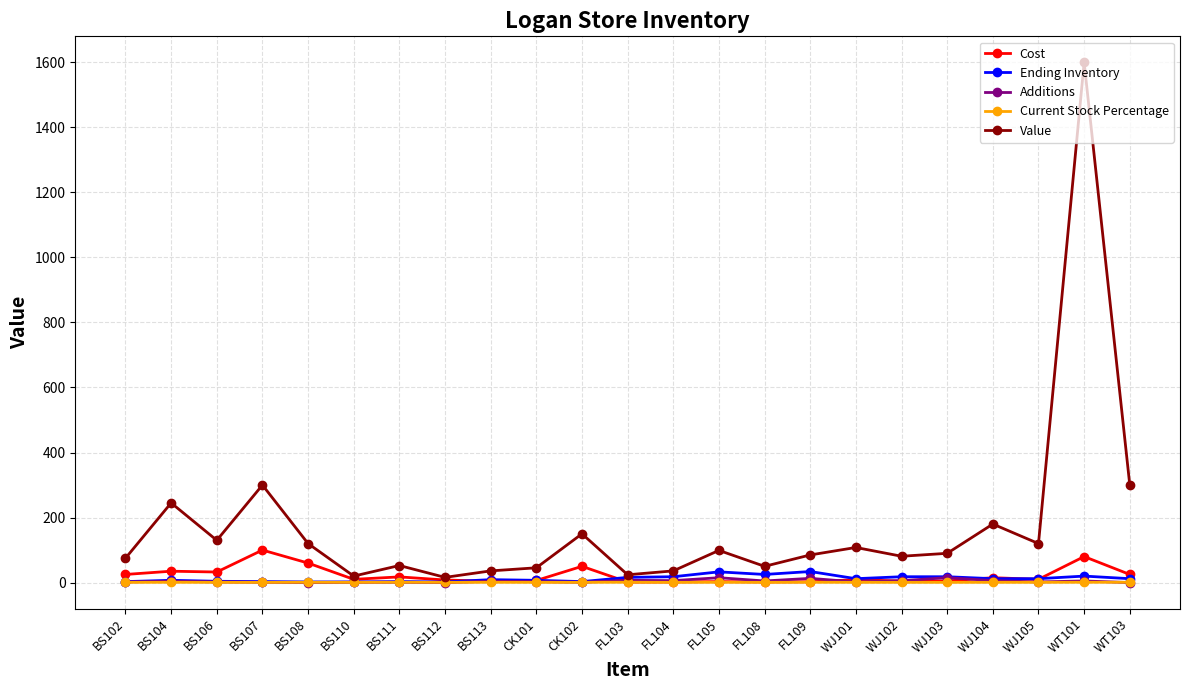

Does the chart have visible grid lines?

Yes